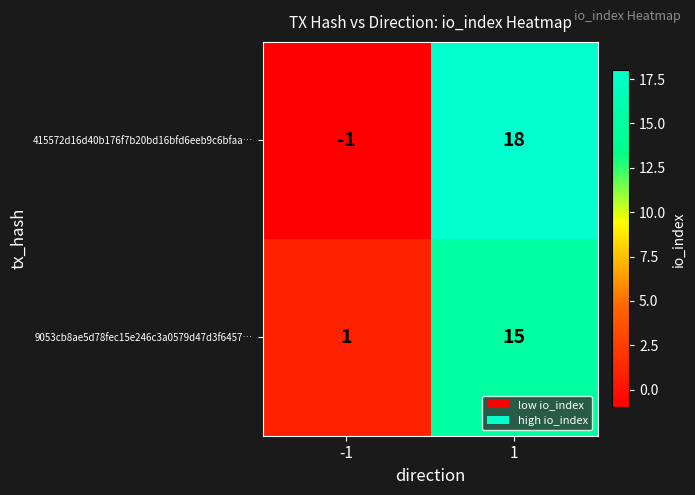

Between -1 and 1, which series saw the biggest shift?

415572d16d40b176f7b20bd16bfd6eeb9c6bfaa…